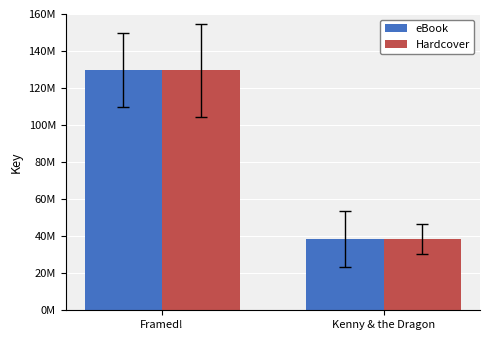

Which category has the lowest value in the Hardcover series?

Kenny & the Dragon